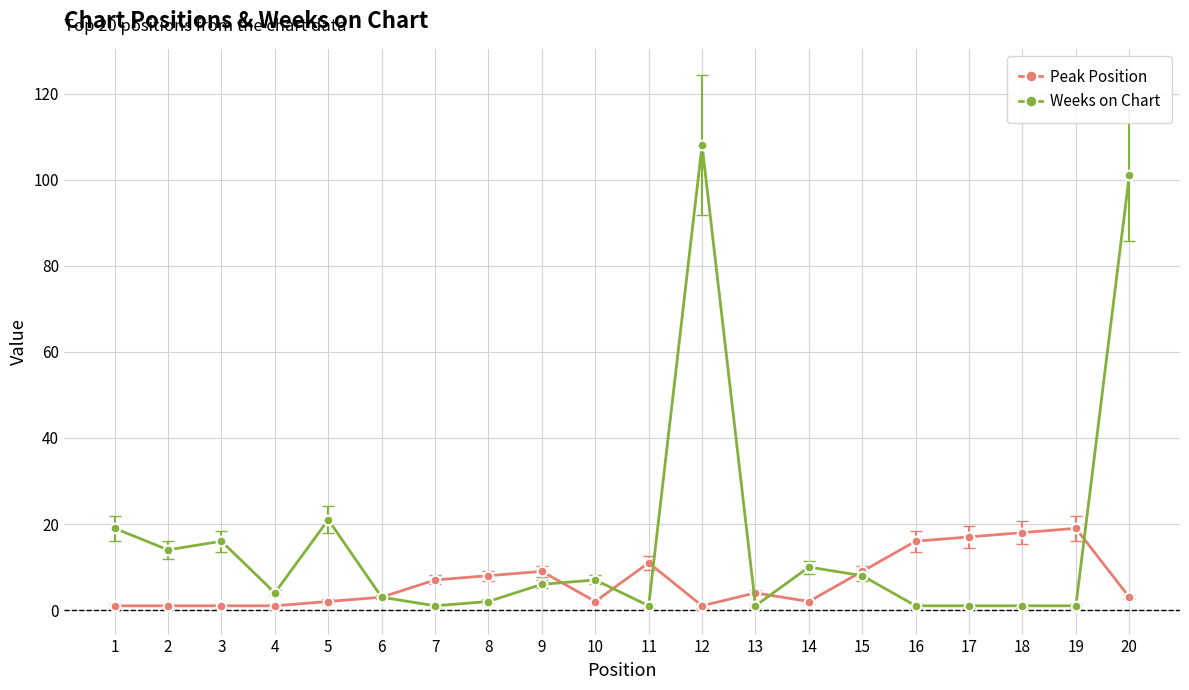

Which label corresponds to the largest value in the chart?

12